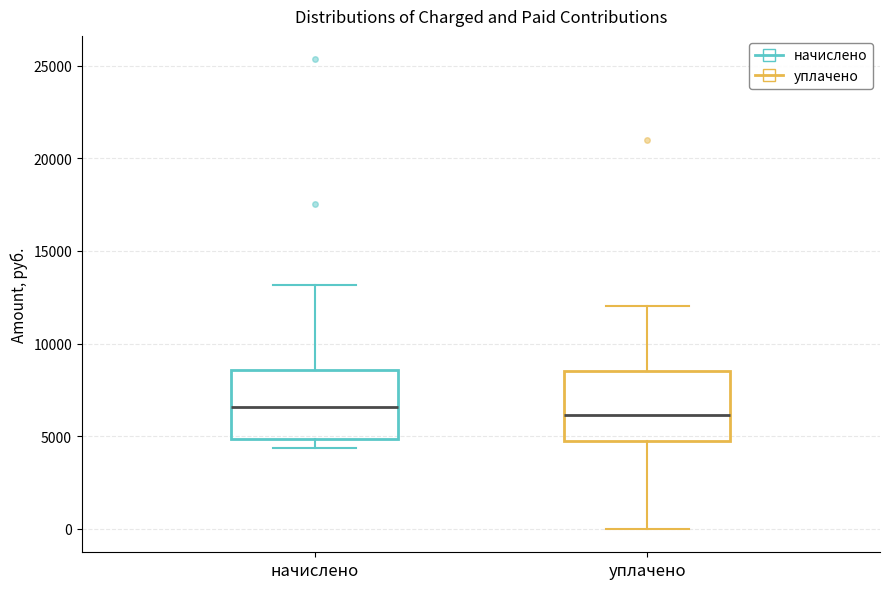

Reading left to right, transcribe this box plot: for each box, give where its median line is, the range the box spans, and where its two whiskers end, as read against the y-axis. The values are not printed on the chart, so give them approximately, as read against the axis.

начислено: median 6500, box 5000 to 8500, whiskers 4500 to 13000
уплачено: median 6000, box 4500 to 8500, whiskers 0 to 12000